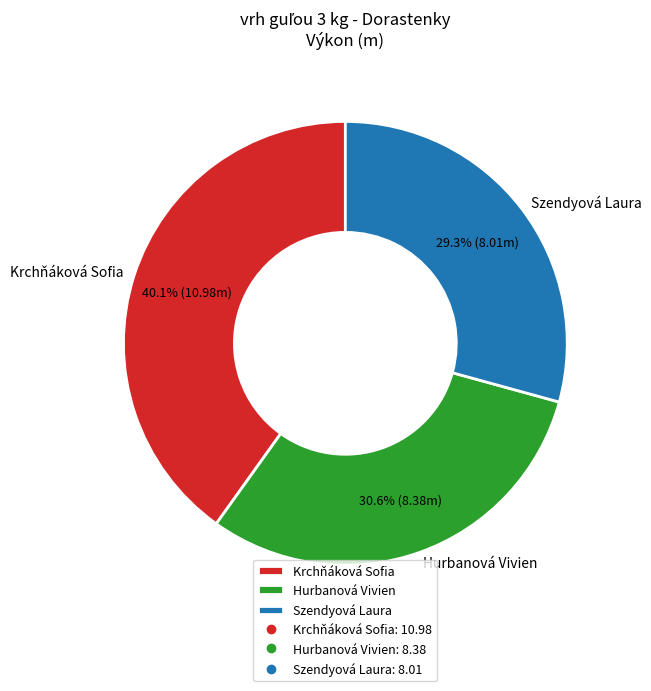

How many segments does this pie chart have?

3